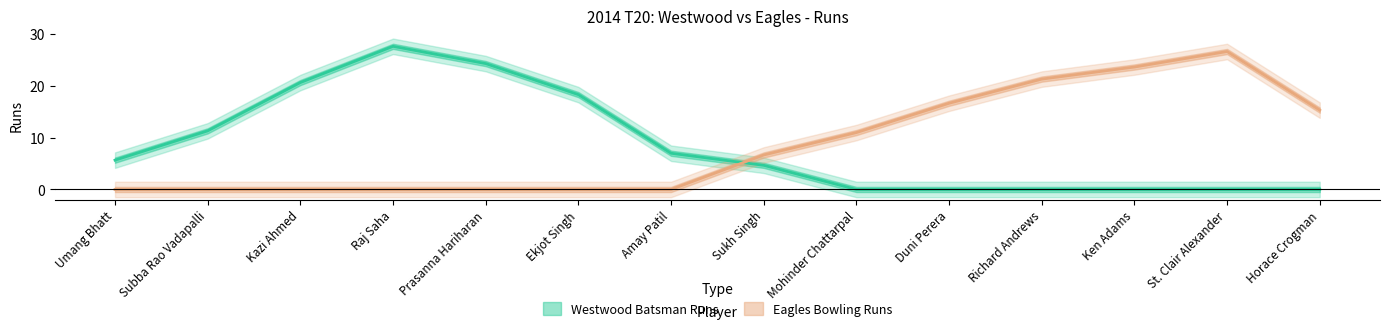

How many data points does each series have?

14